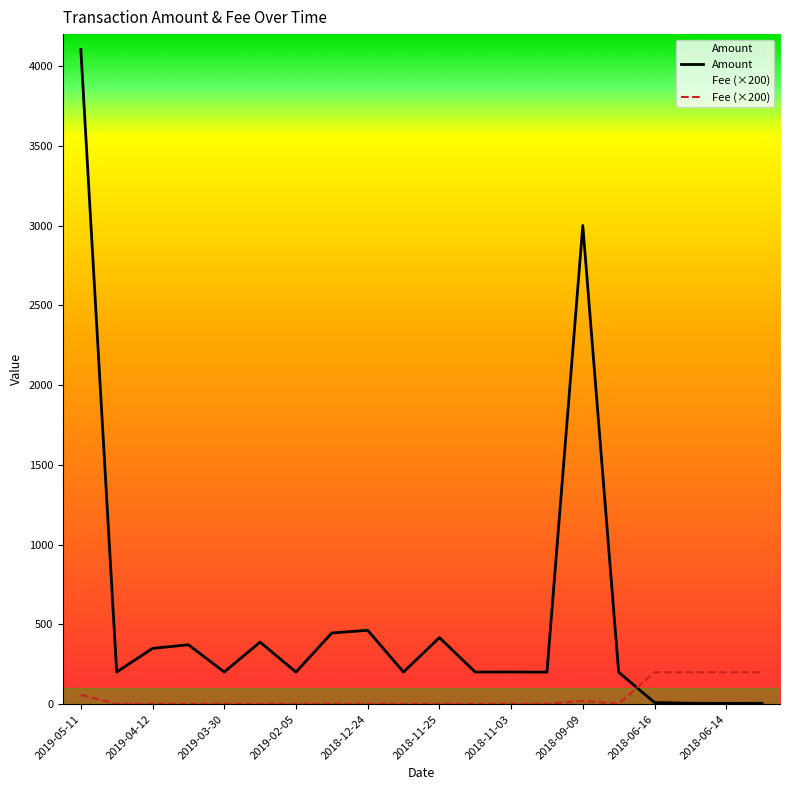

True or false: Fee has more than 2 interior local peaks.

False